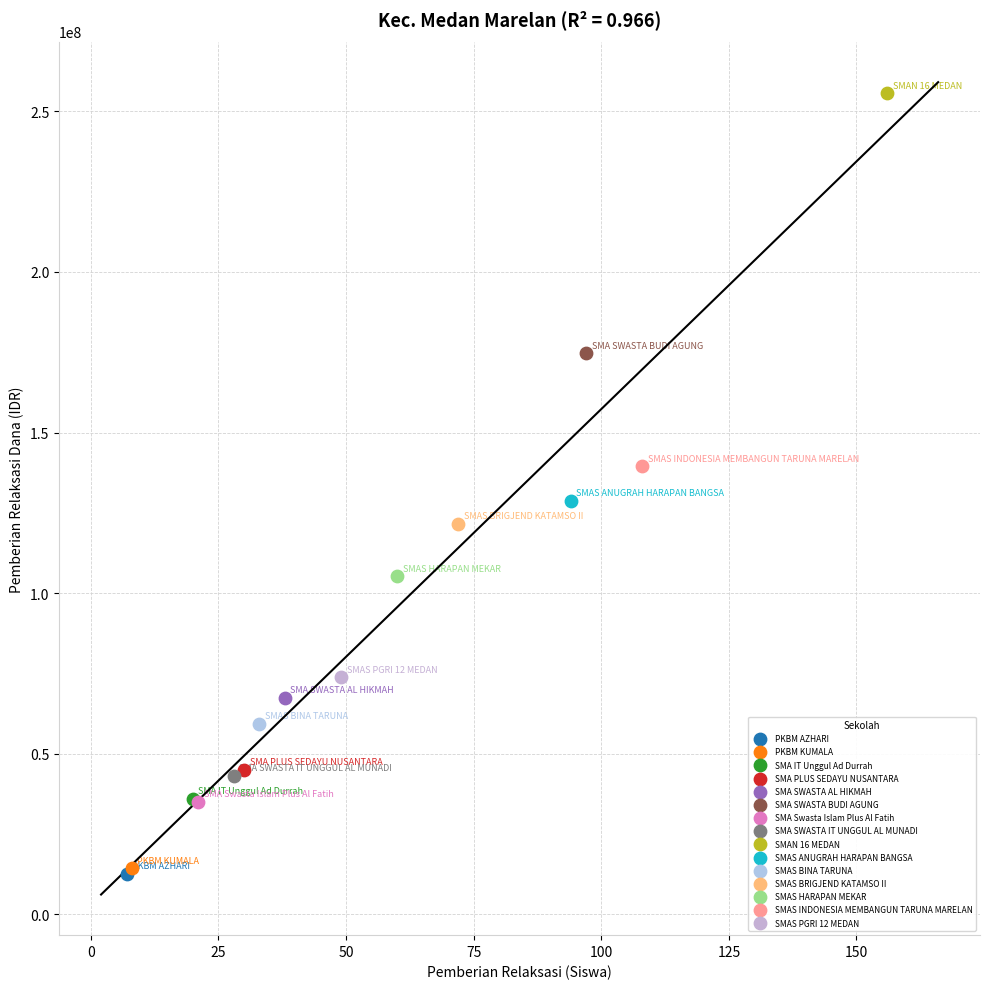

What are all the series names shown in the legend?

PKBM AZHARI, PKBM KUMALA, SMA IT Unggul Ad Durrah, SMA PLUS SEDAYU NUSANTARA, SMA SWASTA AL HIKMAH, SMA SWASTA BUDI AGUNG, SMA Swasta Islam Plus Al Fatih, SMA SWASTA IT UNGGUL AL MUNADI, SMAN 16 MEDAN, SMAS ANUGRAH HARAPAN BANGSA, SMAS BINA TARUNA, SMAS BRIGJEND KATAMSO II, SMAS HARAPAN MEKAR, SMAS INDONESIA MEMBANGUN TARUNA MARELAN, SMAS PGRI 12 MEDAN